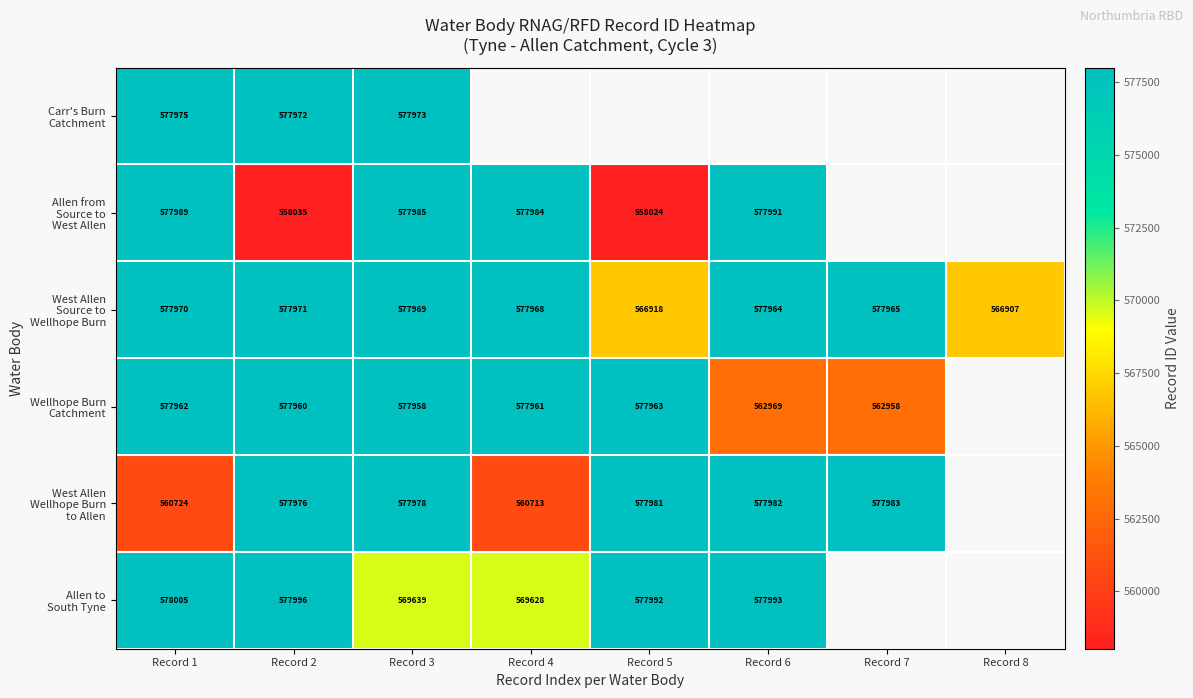

Which series has the largest total across all categories?

West Allen Source to Wellhope Burn